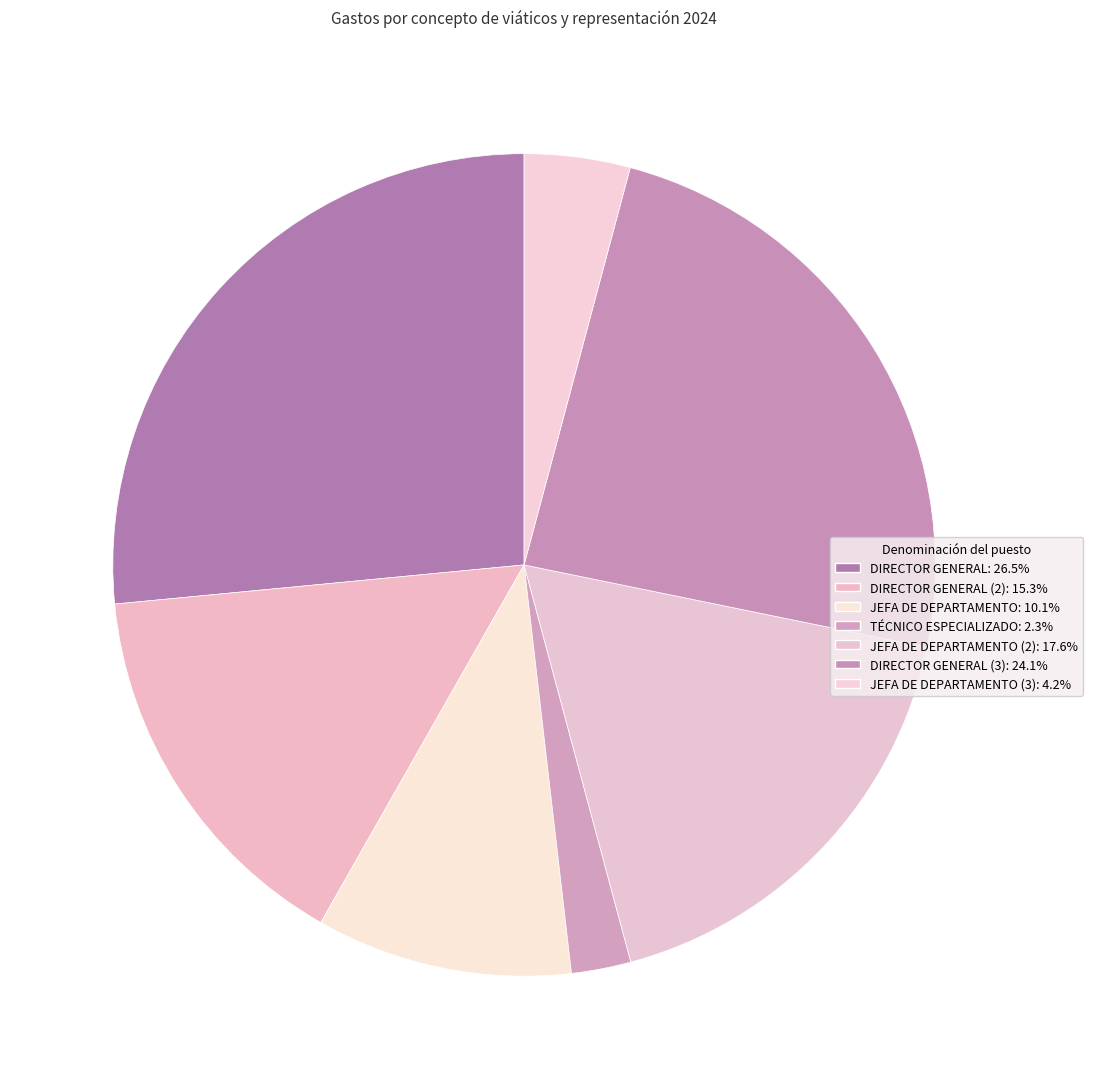

How many slices are in this pie chart?

7